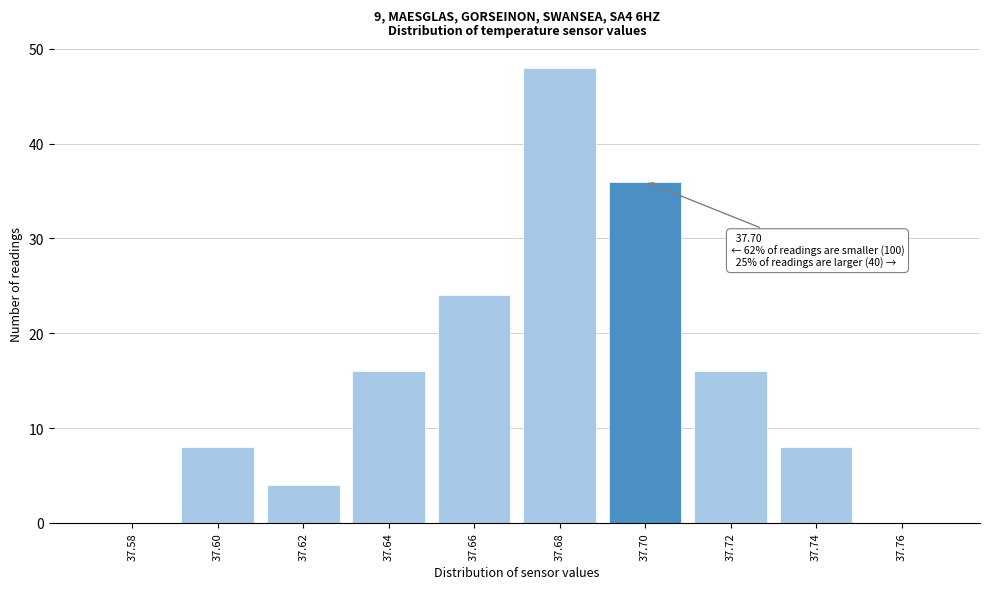

Reading left to right, what are all the values shown in this chart?

37.58=0	37.60=8	37.62=4	37.64=16	37.66=24	37.68=48	37.70=36	37.72=16	37.74=8	37.76=0